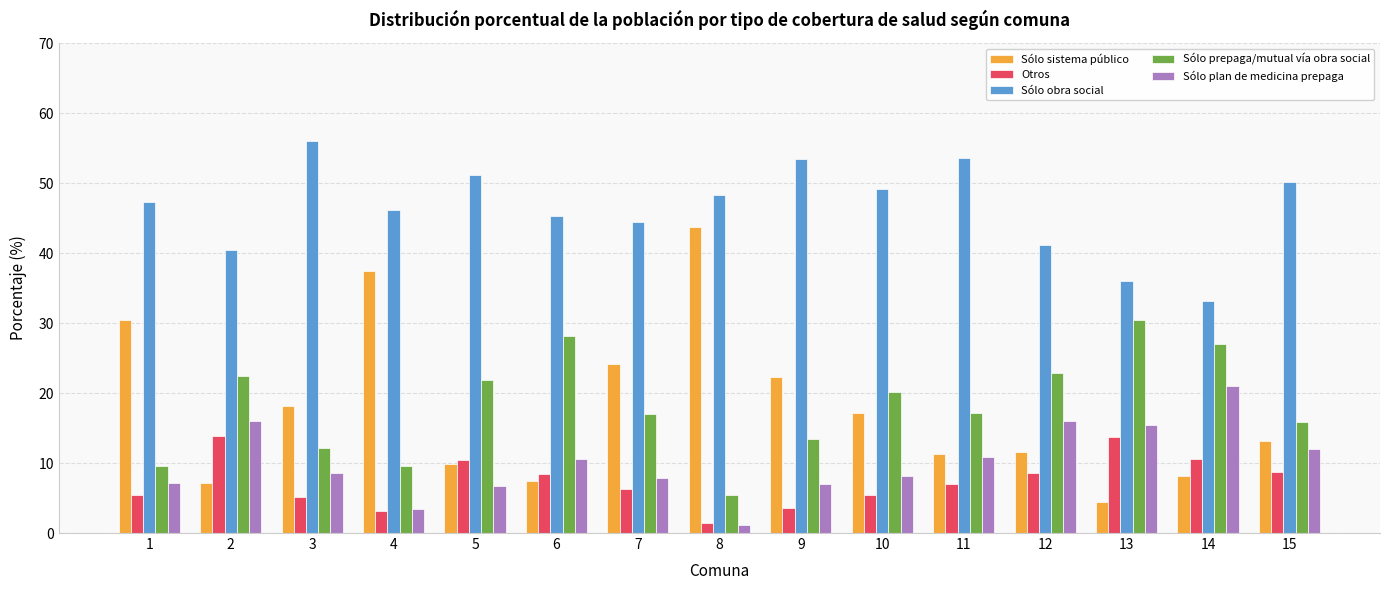

What is the sum of the Sólo sistema público values at 9 and 3?

40.4